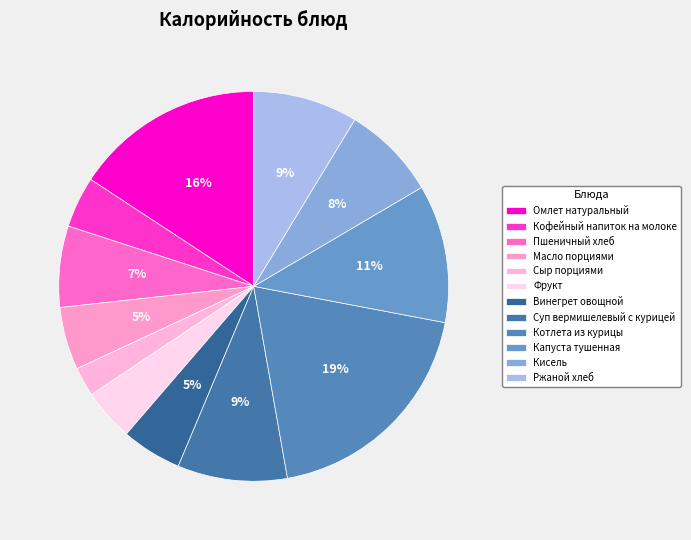

What is the smallest slice in the pie chart?

Сыр порциями